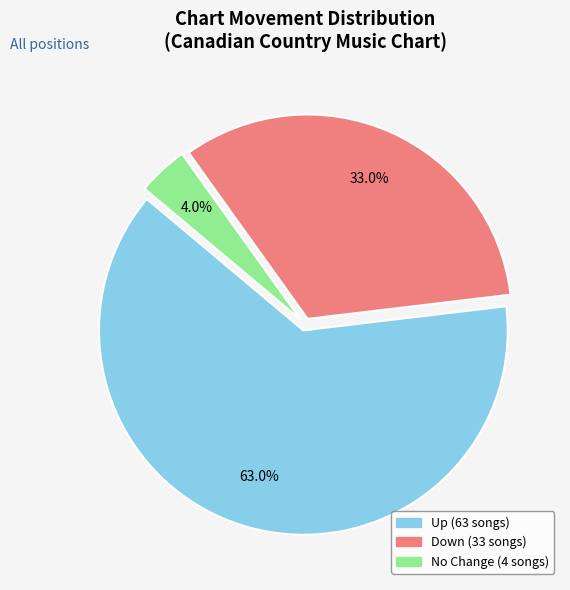

Is there a majority slice in this chart?

Yes